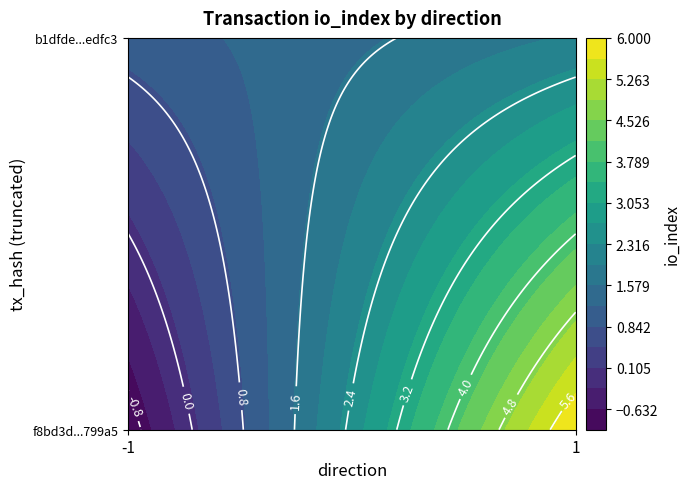

At 1, list the series in order from largest to smallest.

f8bd3d085100bef7b6e336ab876ea9c731799a5, b1dfdeace7f947ea3312c8fa8cd08c59c1edfc3